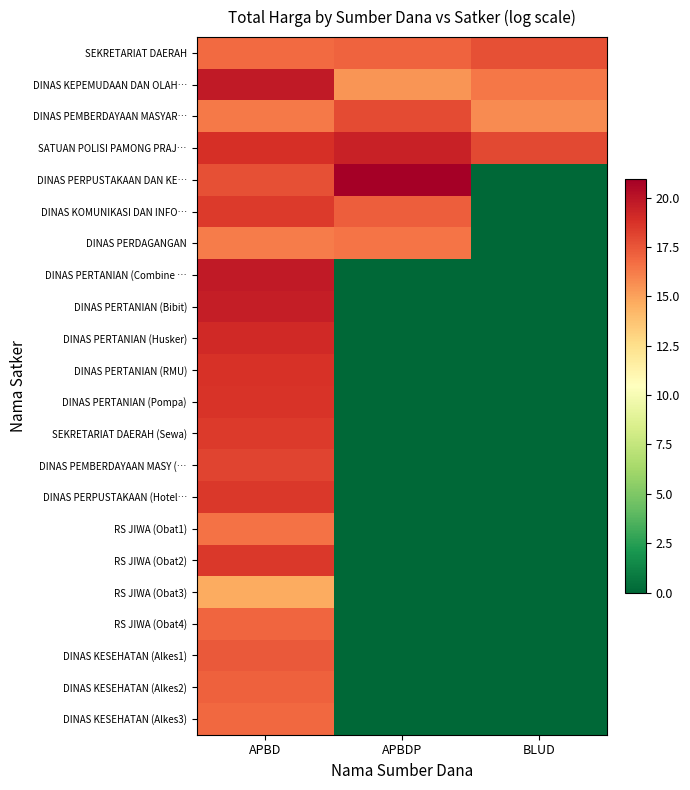

At which category is the sum across all series the highest?

APBD